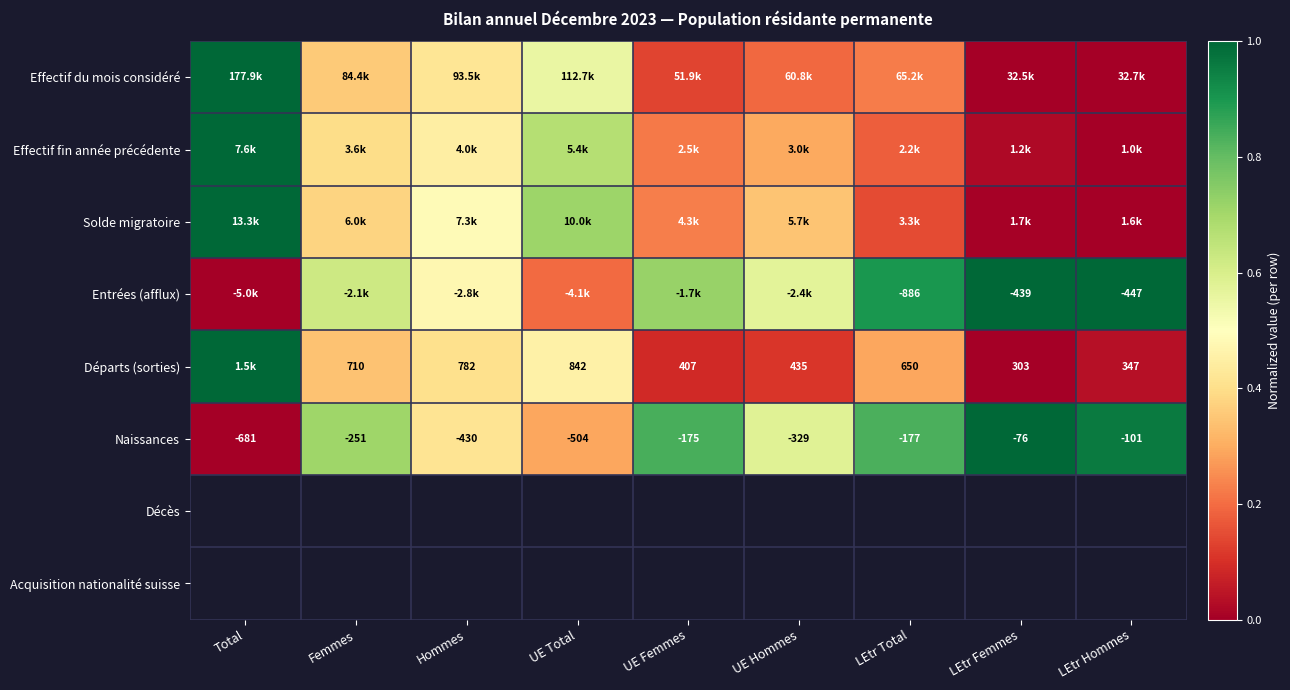

Where is Naissances nearest to the value -378?

UE Hommes